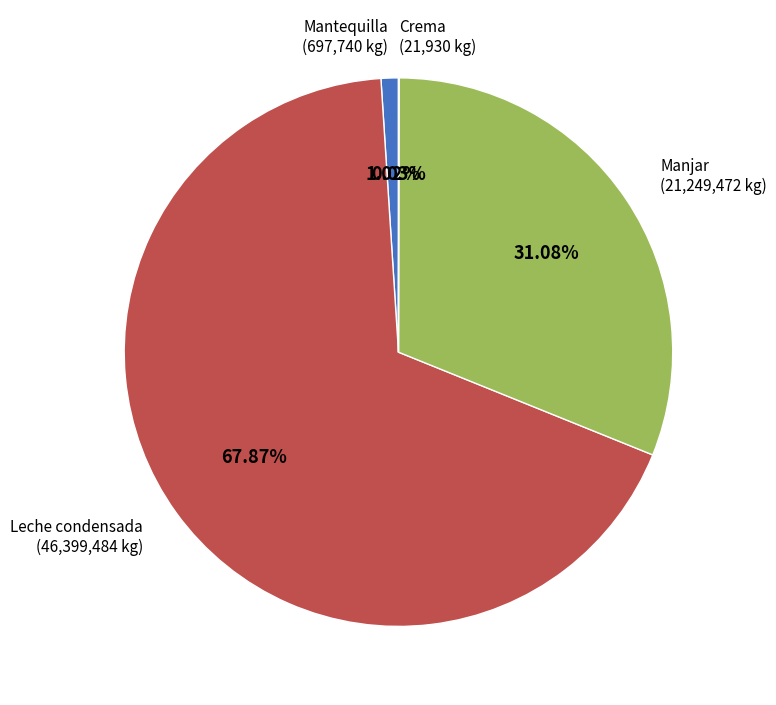

The Manjar slice represents 31% of the pie. True or false?

True